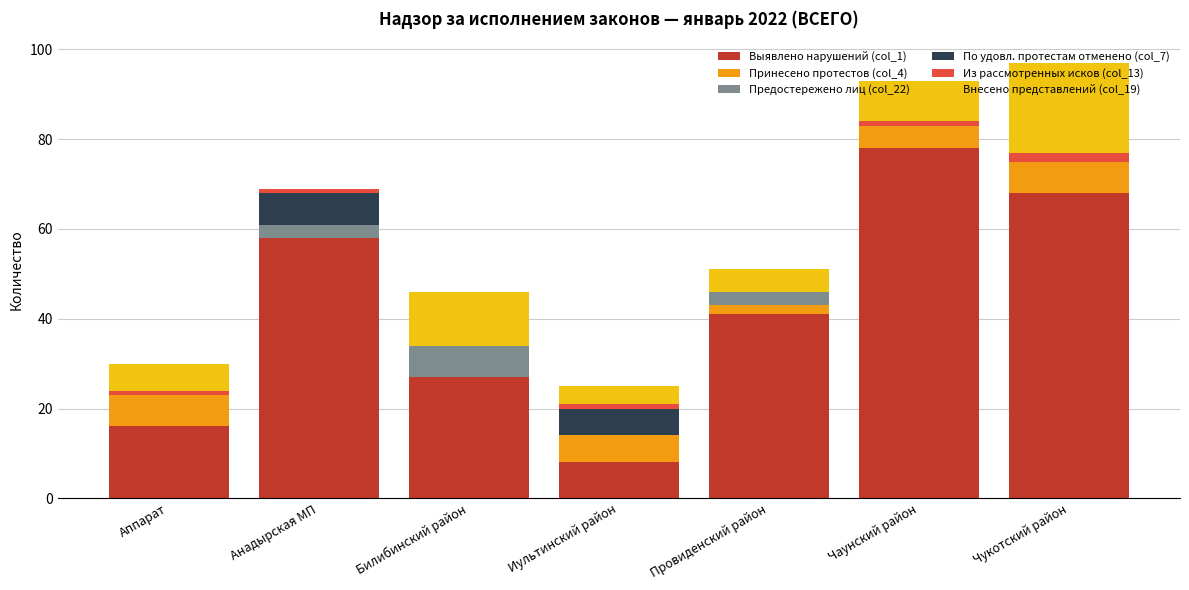

What is the total value across all series at Билибинский район?

46